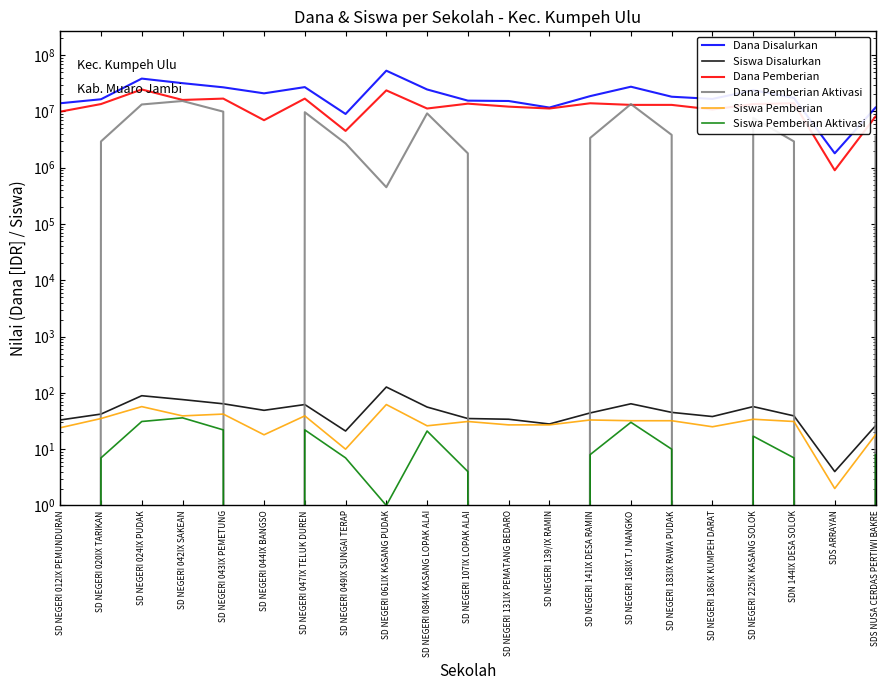

Reading right to left, extract all data points from this chart.

Dana Disalurkan: 11700000	1800000	17325000	23850000	16650000	18225000	27450000	18675000	11700000	15300000	15525000	24525000	52875000	9000000	27000000	20925000	26775000	31725000	38250000	16425000	13950000
Siswa Disalurkan: 26	4	39	57	38	45	64	44	28	34	35	56	127	21	62	49	64	76	89	42	33
Dana Pemberian: 8100000	900000	13950000	13500000	10800000	13050000	13050000	13950000	11250000	12150000	13725000	11250000	23625000	4500000	16875000	6975000	16875000	15975000	24525000	13500000	9900000
Dana Pemberian Aktivasi: 3600000	0	2925000	7650000	0	3825000	13500000	3375000	0	0	1800000	9225000	450000	2700000	9675000	0	9900000	15300000	13275000	2925000	0
Siswa Pemberian: 18	2	31	34	25	32	32	33	27	27	31	26	62	10	39	18	42	39	57	35	24
Siswa Pemberian Aktivasi: 8	0	7	17	0	10	30	8	0	0	4	21	1	7	22	0	22	36	31	7	0